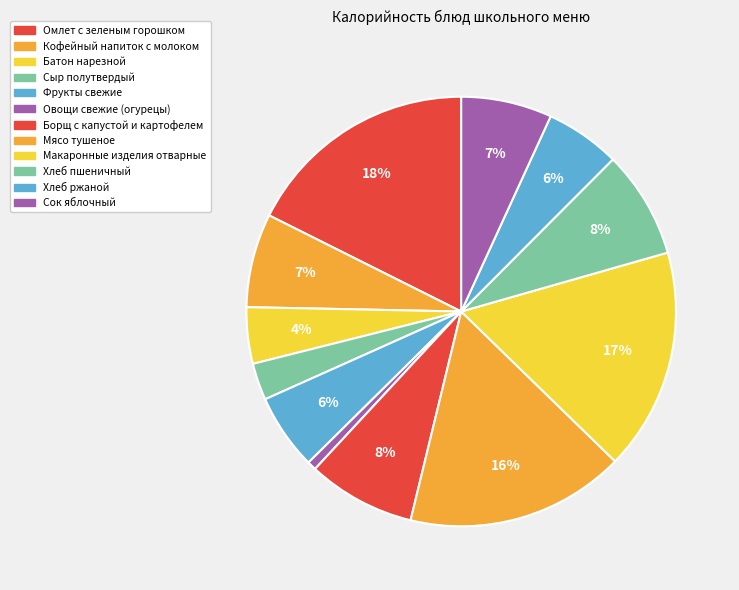

To the nearest percent, what portion does Хлеб пшеничный represent?

8%